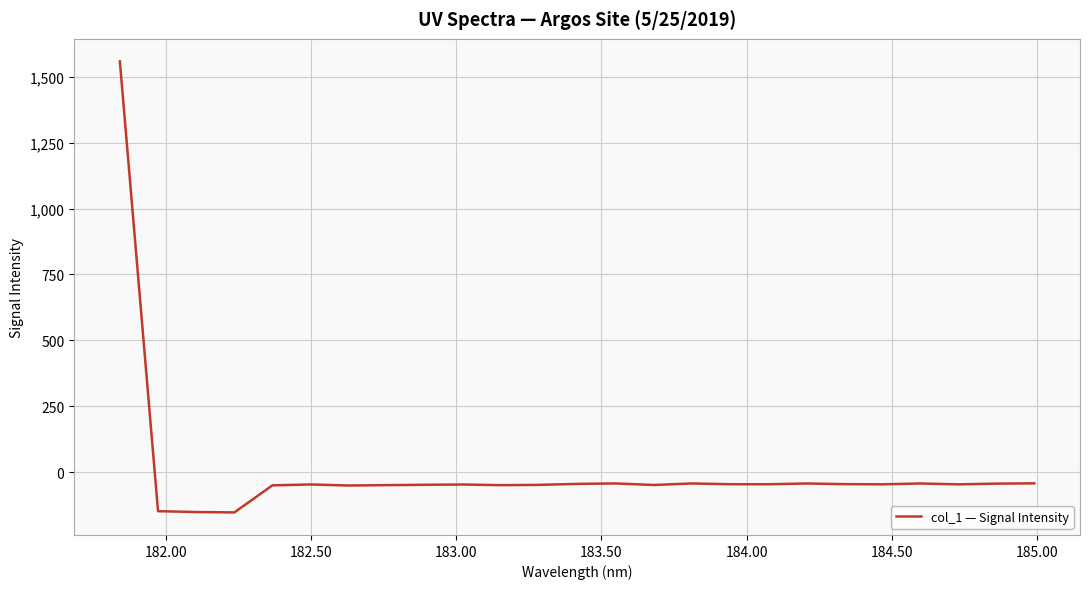

What is the difference between the maximum and minimum values?

1710.1